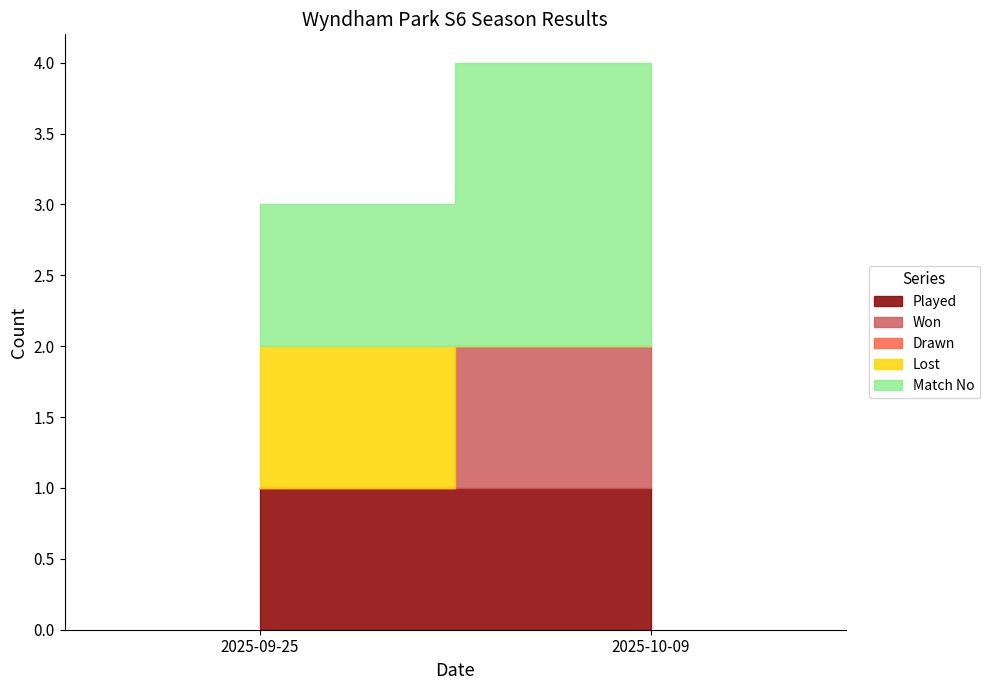

Which has a higher value, 2025-09-25 or 2025-10-09?

2025-09-25